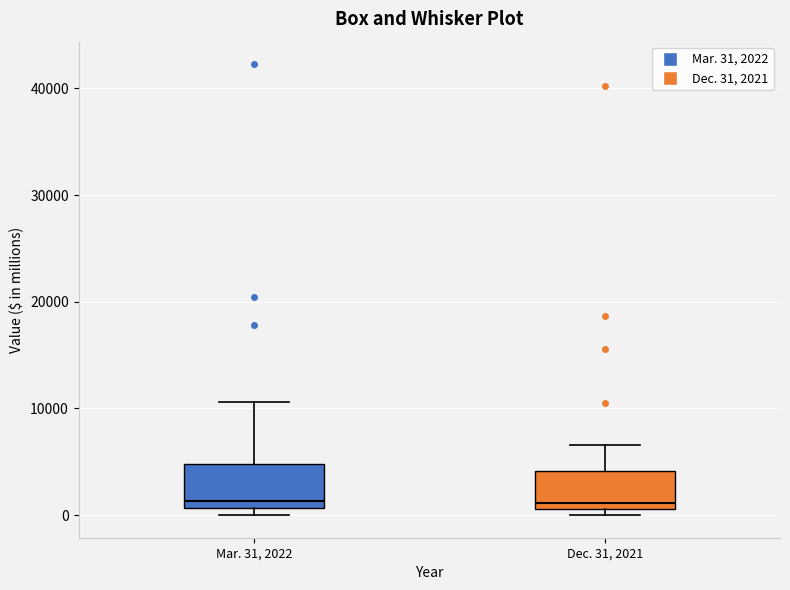

Reading left to right, transcribe this box plot: for each box, give where its median line is, the range the box spans, and where its two whiskers end, as read against the y-axis. The values are not printed on the chart, so give them approximately, as read against the axis.

Mar. 31, 2022: median 1000 (just above the box's lower edge), box 1000 to 5000, whiskers 0 to 11000
Dec. 31, 2021: median 1000 (just above the box's lower edge), box 1000 to 4000, whiskers 0 to 7000